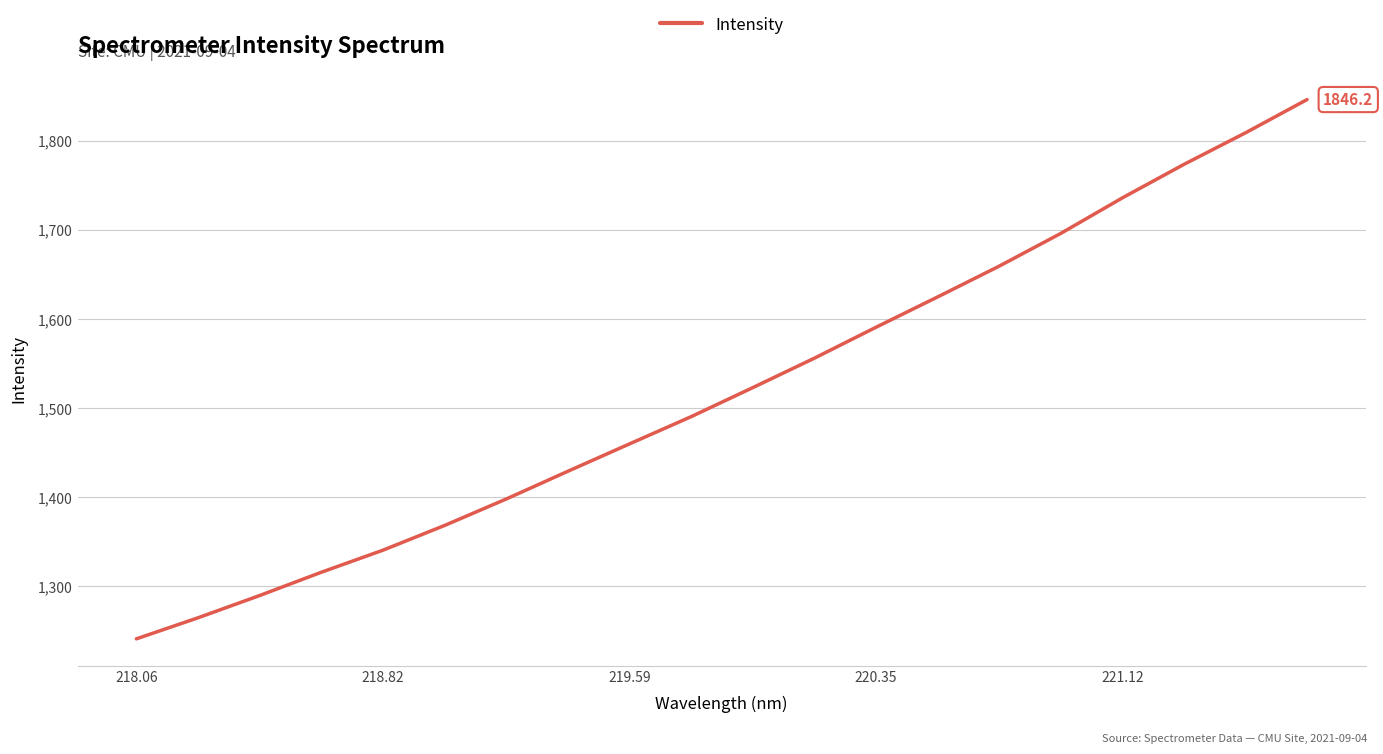

What is the difference between the maximum and minimum values?

605.0